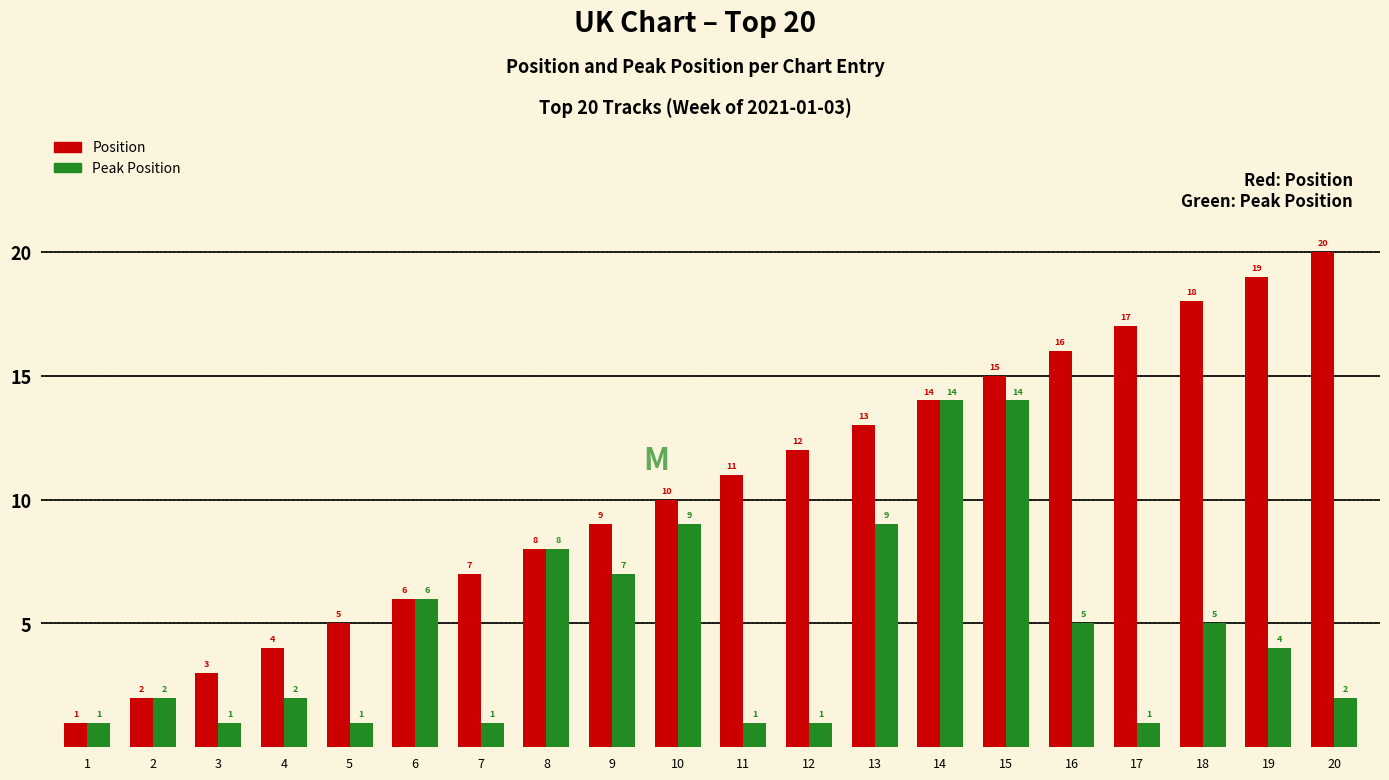

How many categories are shown in the chart?

20